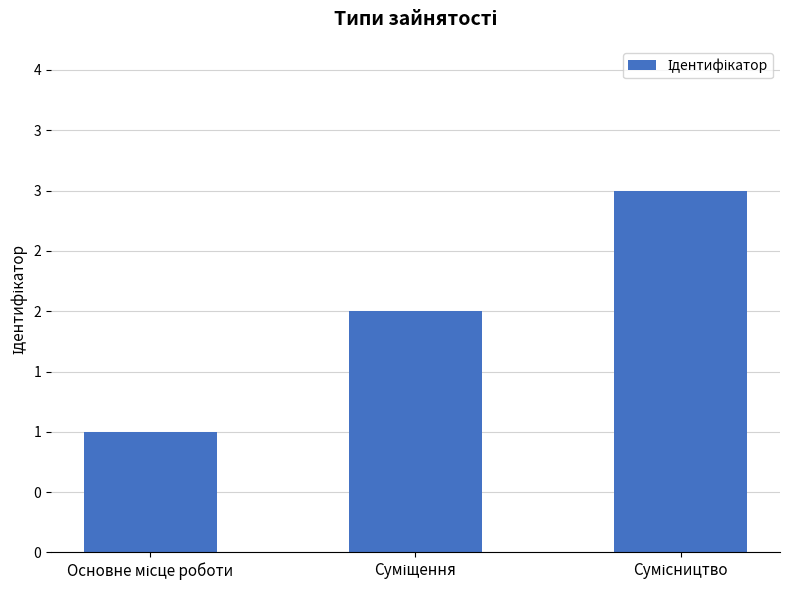

At which label does the data first exceed 2?

Сумісництво